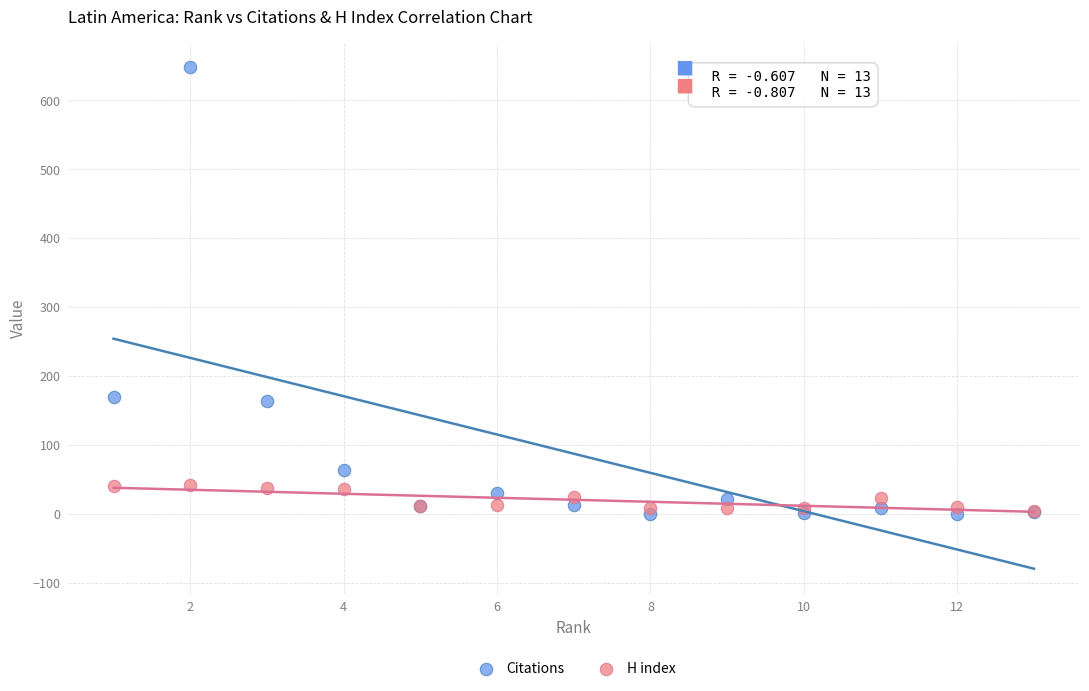

Which series has the widest spread of Y values?

Citations